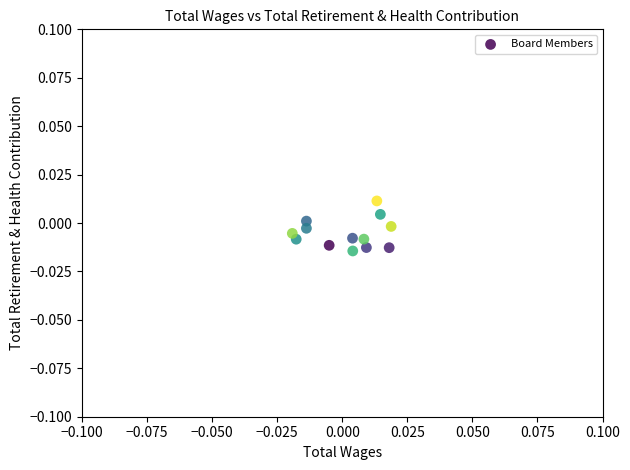

Count the number of points in this scatter plot.

13